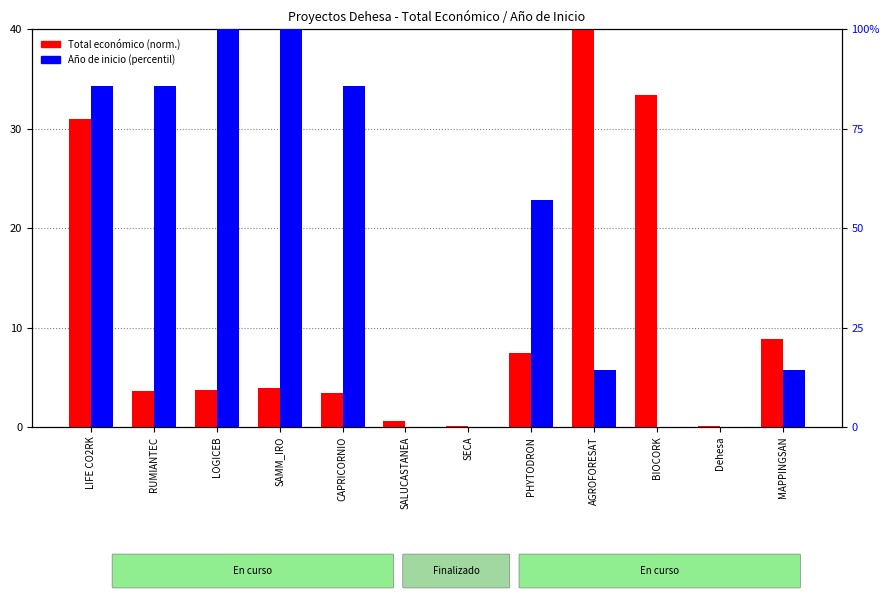

At which label does Total económico (normalizado) reach its peak?

AGROFORESAT